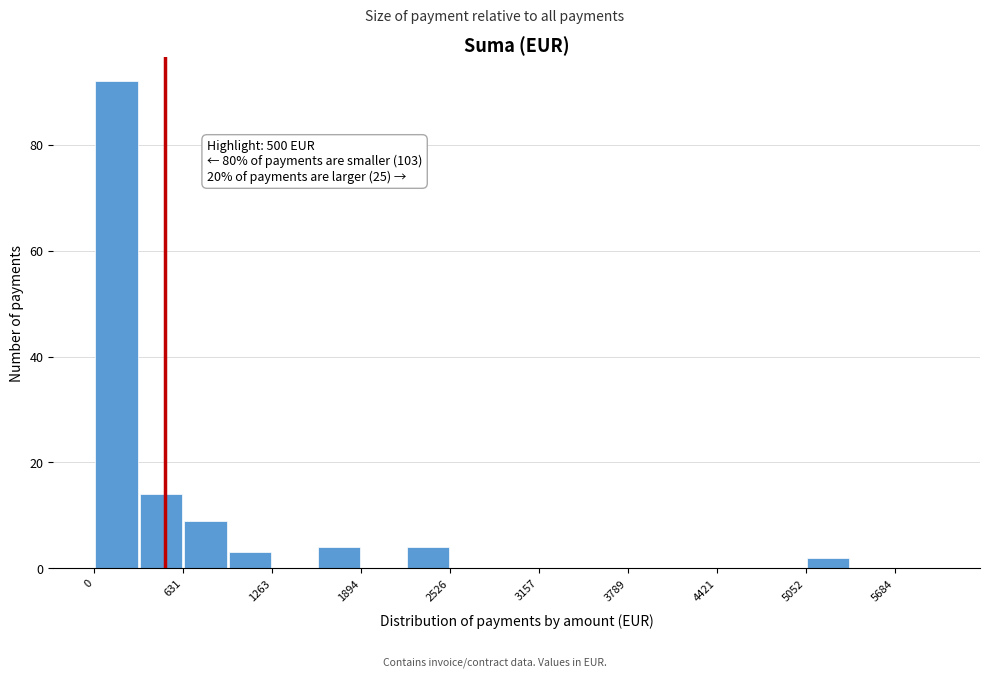

Around what value on the x-axis is the tallest bar? Give the approximate position of its centre, as read against the axis.

200